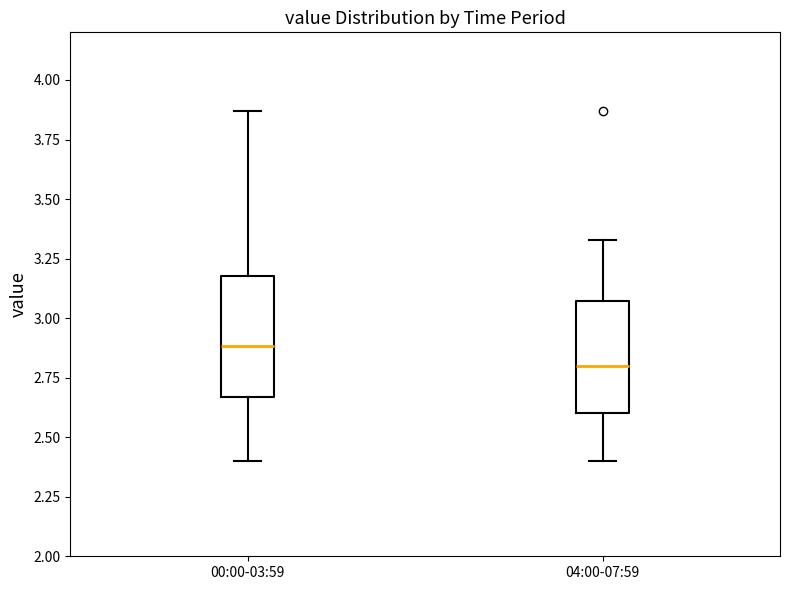

Where is the upper edge of the box for 00:00-03:59 on the y-axis? The values are not printed on the chart, so give them approximately, as read against the axis.

3.20